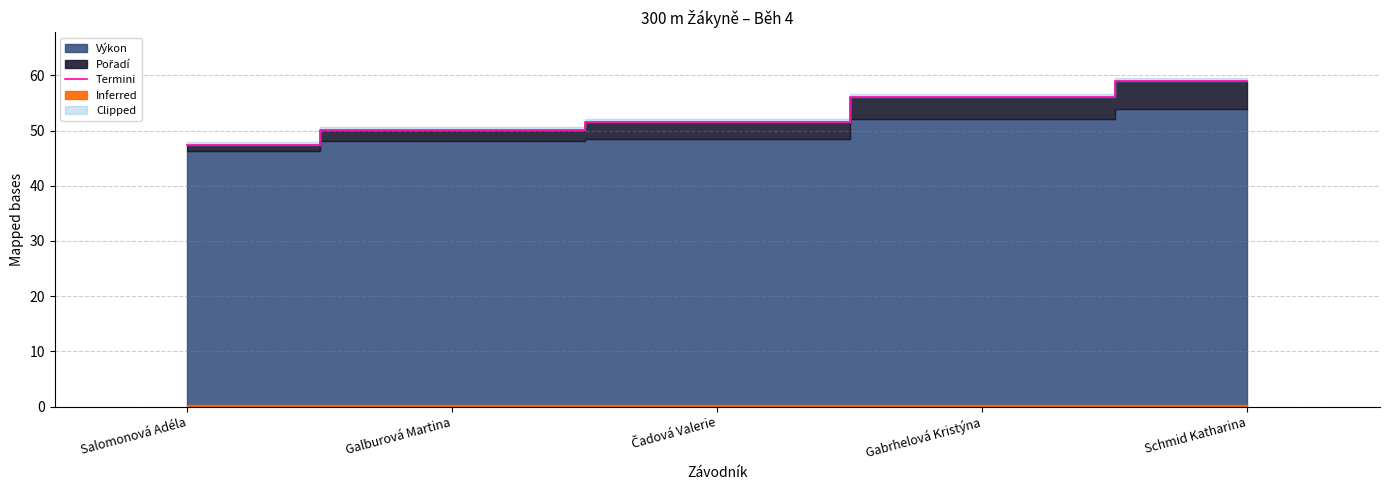

What is the average value?

52.8